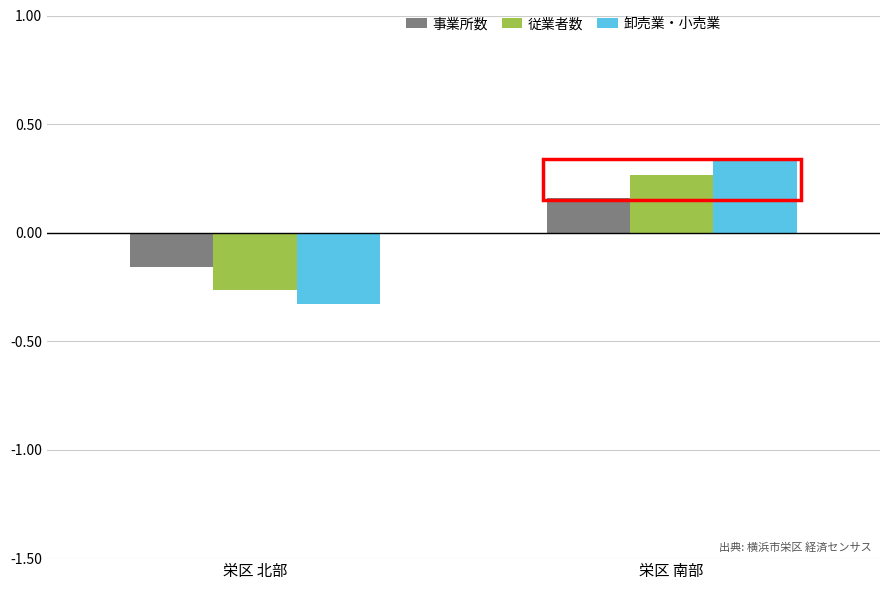

At which label does 従業者数 first exceed 0?

栄区 南部